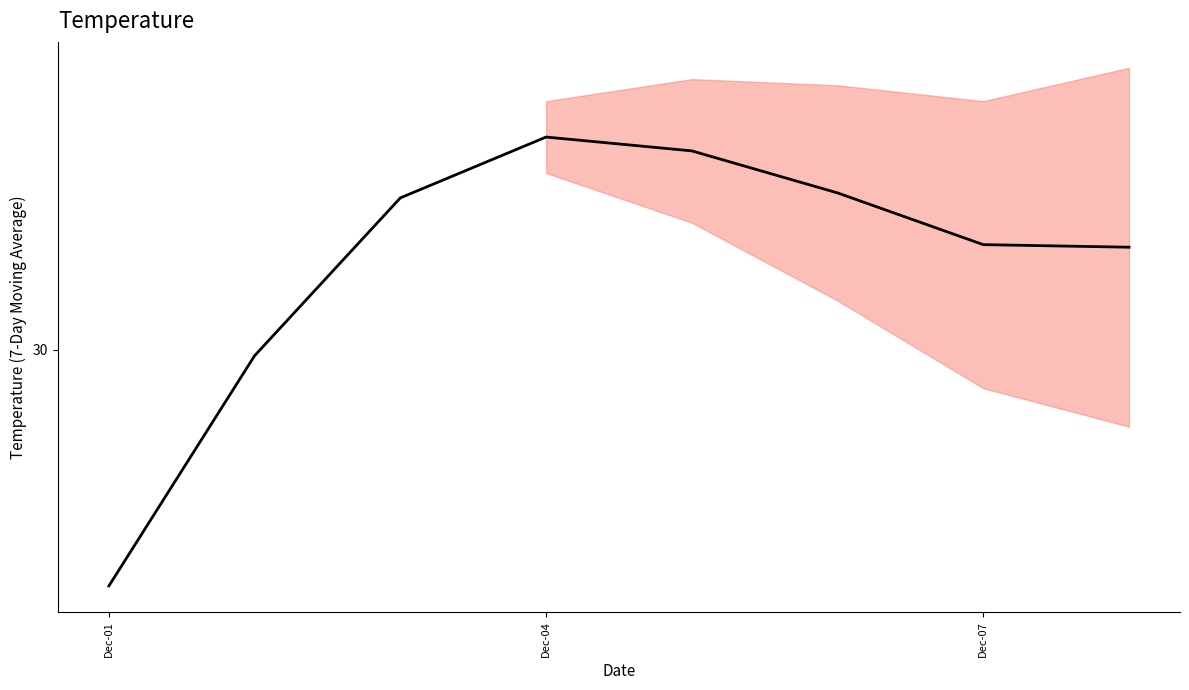

How many lines are shown in the chart?

1